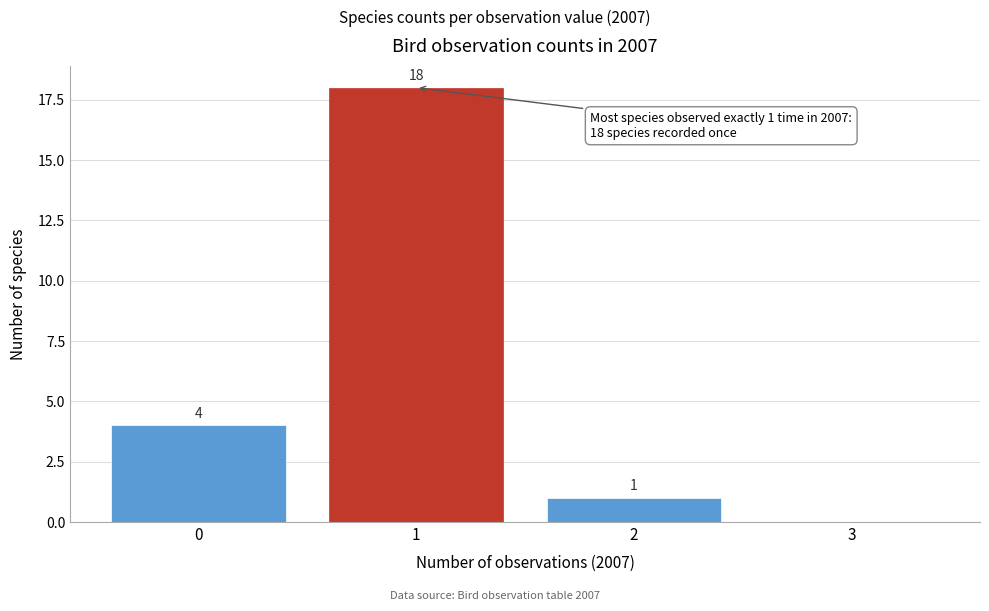

Reading right to left, list all the values displayed in this chart.

3=0	2=1	1=18	0=4